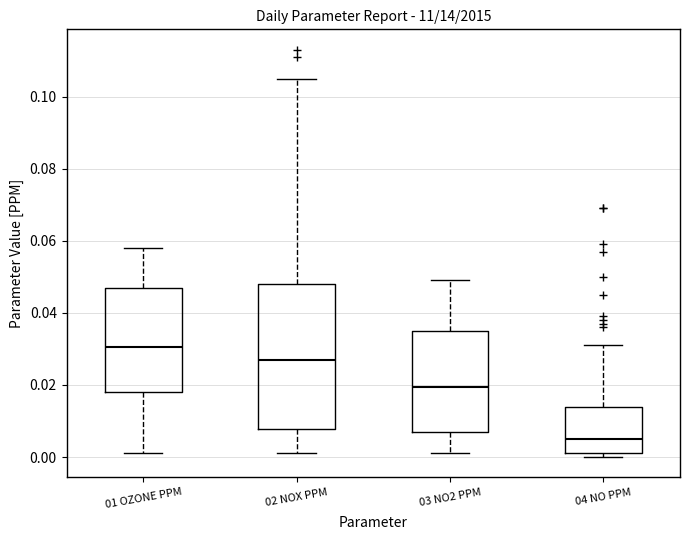

Reading left to right, transcribe this box plot: for each box, give where its median line is, the range the box spans, and where its two whiskers end, as read against the y-axis. The values are not printed on the chart, so give them approximately, as read against the axis.

01 OZONE PPM: median 0.030, box 0.018 to 0.048, whiskers 0.002 to 0.058
02 NOX PPM: median 0.028, box 0.008 to 0.048, whiskers 0.002 to 0.106
03 NO2 PPM: median 0.020, box 0.008 to 0.036, whiskers 0.002 to 0.050
04 NO PPM: median 0.006, box 0.002 to 0.014, whiskers 0.000 to 0.032